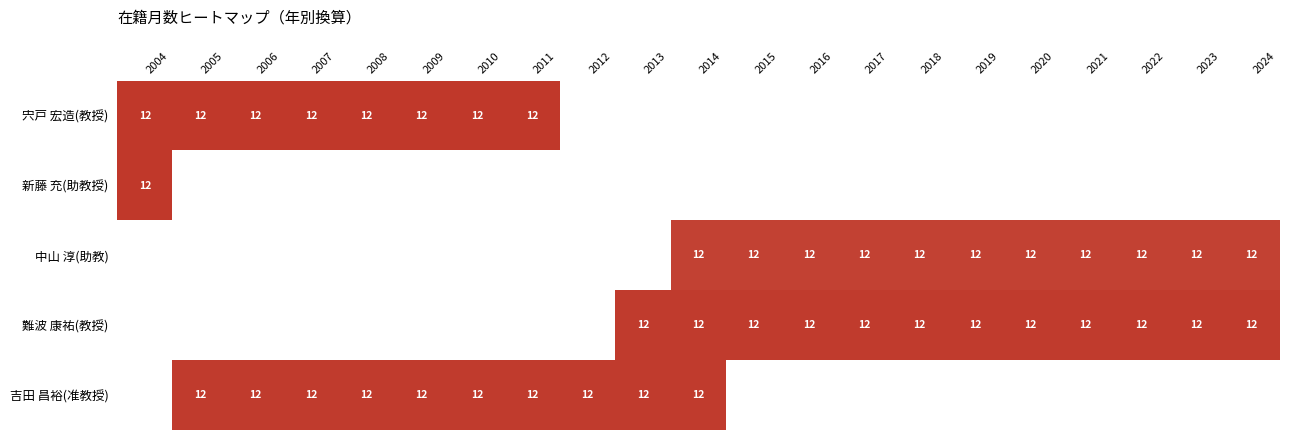

The value of 宍戸 宏造(教授) at 2005 is 7. True or false?

False